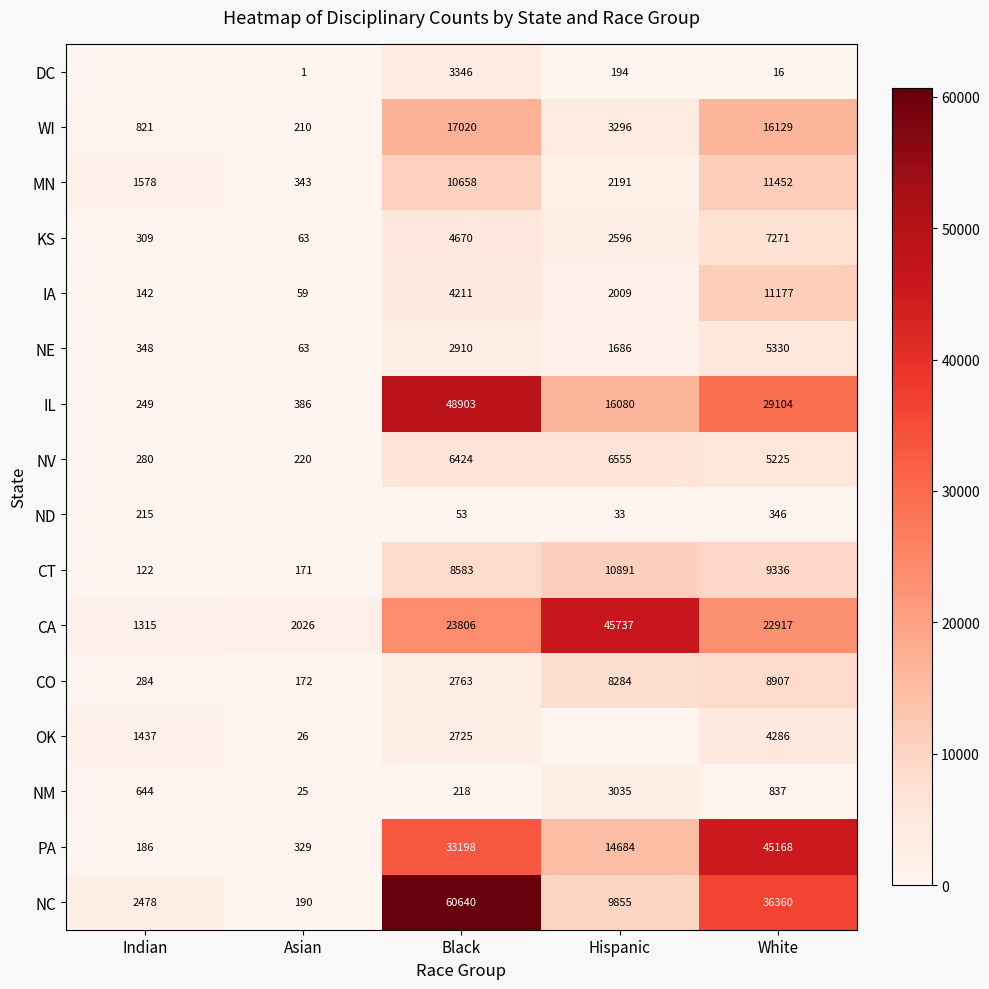

True or false: NV has a value of 117 at Indian.

False